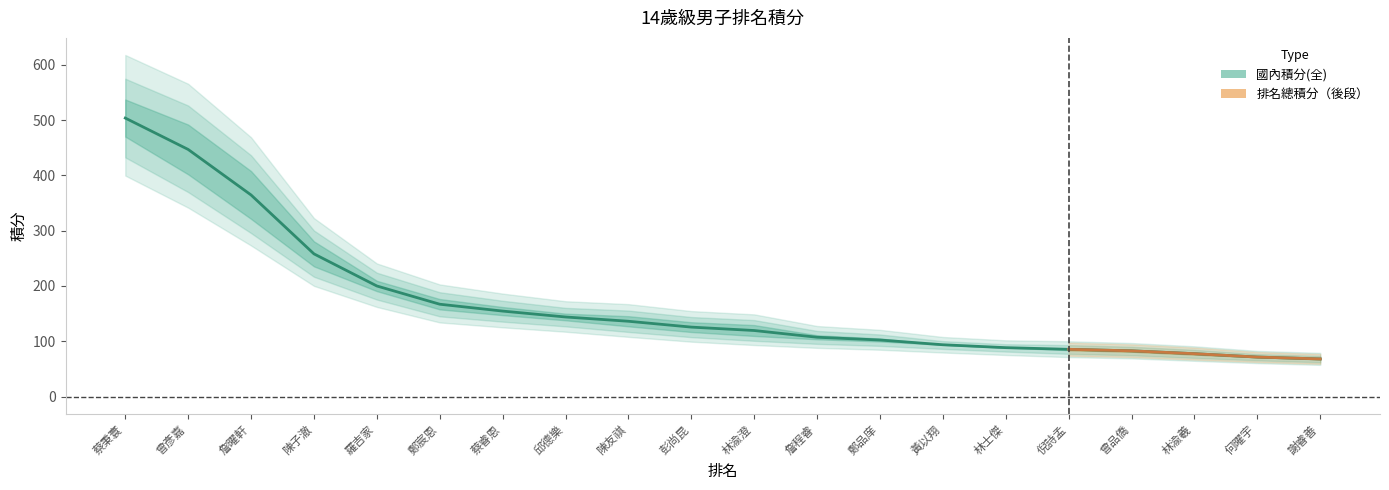

How many categories are shown in the chart?

20